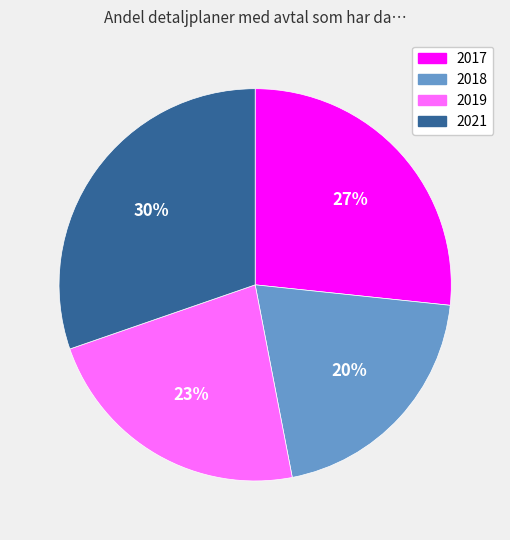

Which slice is the smallest?

2018